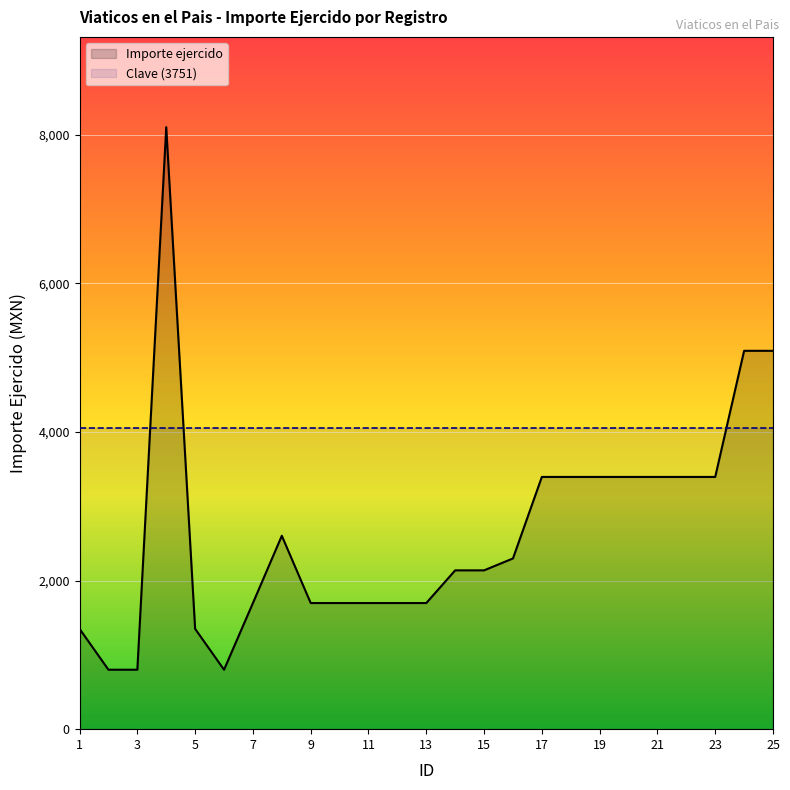

What is the lowest value of the Importe ejercido series?

800.0